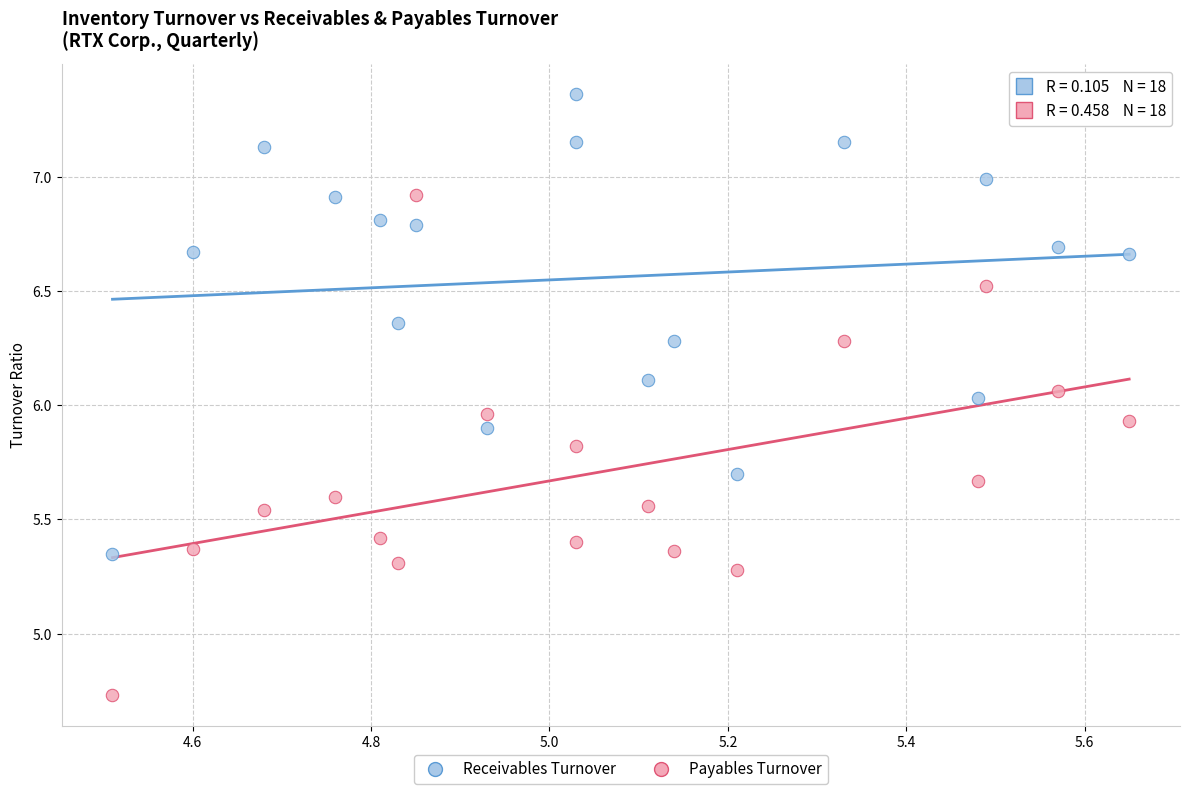

Which series has the largest Y range (max minus min)?

Payables Turnover